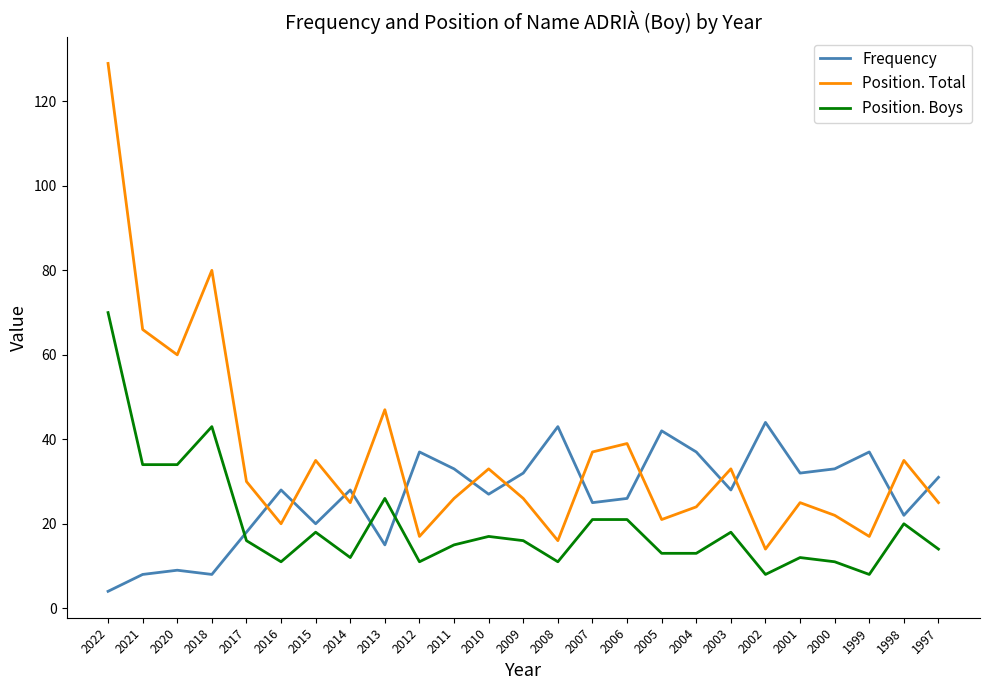

Which series has the largest total across all categories?

Position. Total